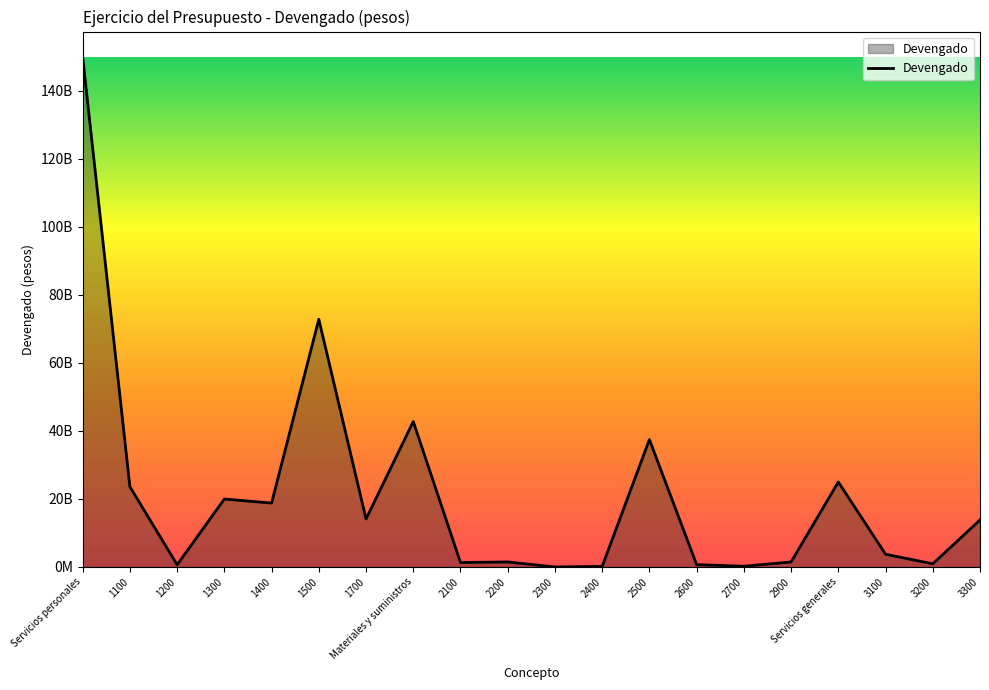

Does the chart have visible grid lines?

No